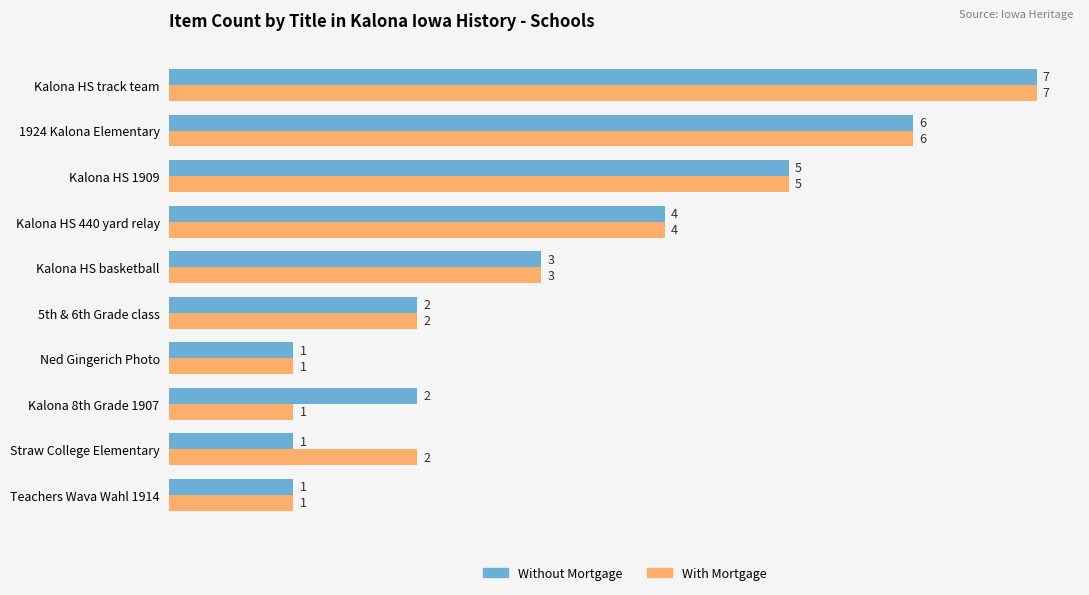

Between Kalona HS track team and Kalona 8th Grade 1907, which series saw the biggest shift?

With Mortgage